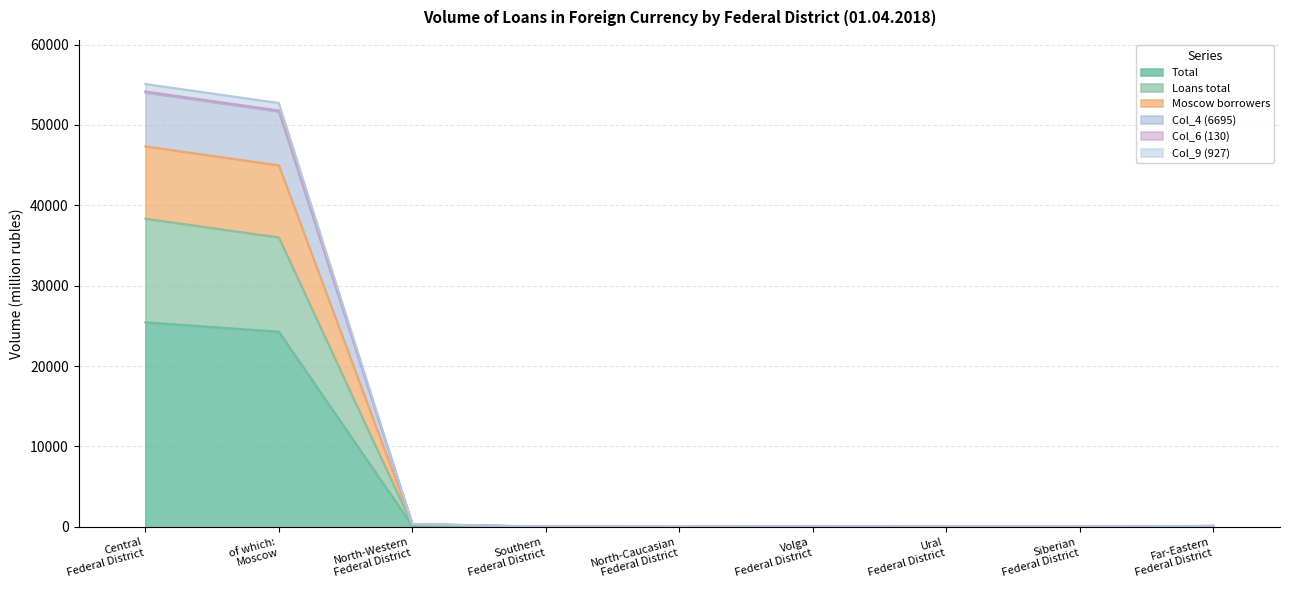

What is the spread (max minus min) of values at Siberian Federal District?

22